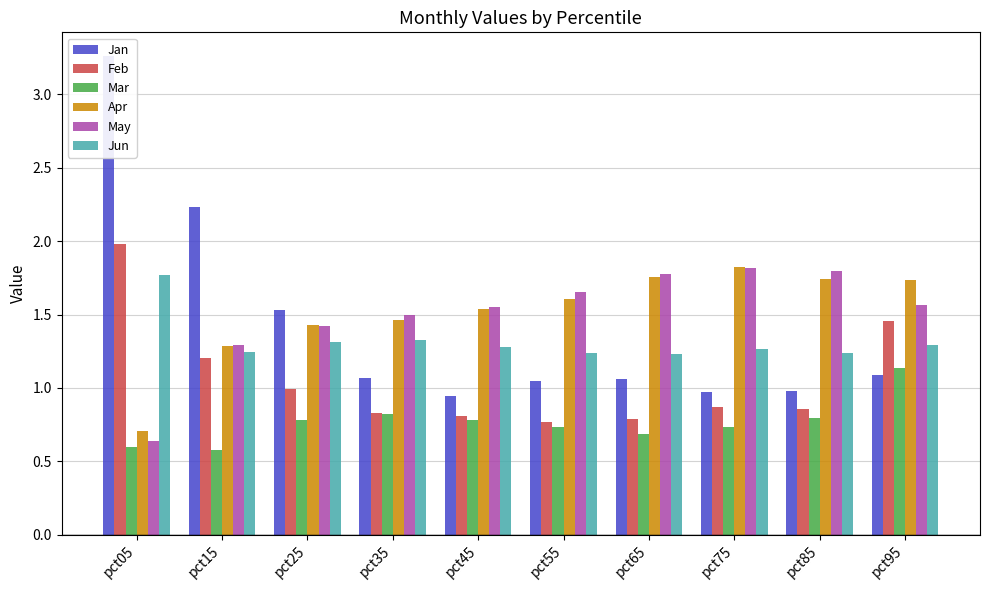

Reading right to left, list all the values displayed in this chart.

Jan: 1.1	1.0	1.0	1.1	1.0	0.9	1.1	1.5	2.2	3.3
Feb: 1.5	0.9	0.9	0.8	0.8	0.8	0.8	1.0	1.2	2.0
Mar: 1.1	0.8	0.7	0.7	0.7	0.8	0.8	0.8	0.6	0.6
Apr: 1.7	1.7	1.8	1.8	1.6	1.5	1.5	1.4	1.3	0.7
May: 1.6	1.8	1.8	1.8	1.7	1.6	1.5	1.4	1.3	0.6
Jun: 1.3	1.2	1.3	1.2	1.2	1.3	1.3	1.3	1.2	1.8